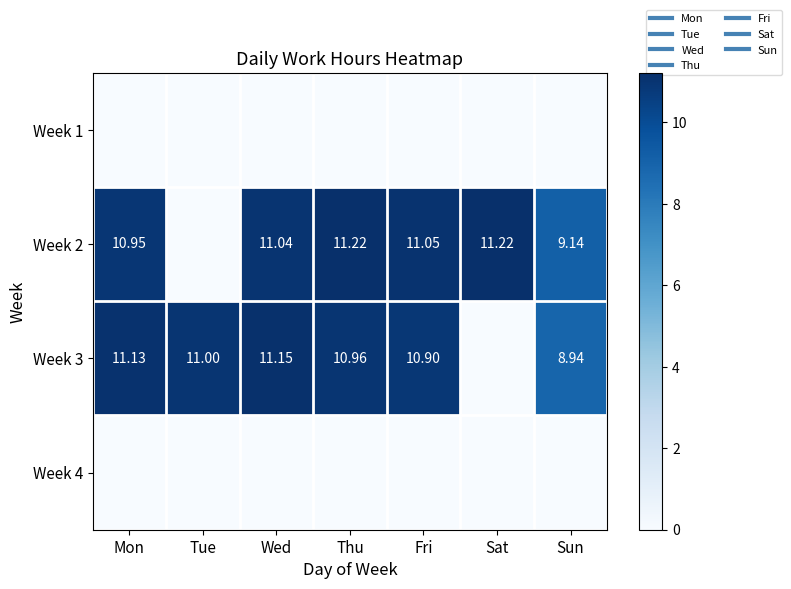

List the labels in order of Week 3 value, largest first.

Wed, Mon, Tue, Thu, Fri, Sun, Sat